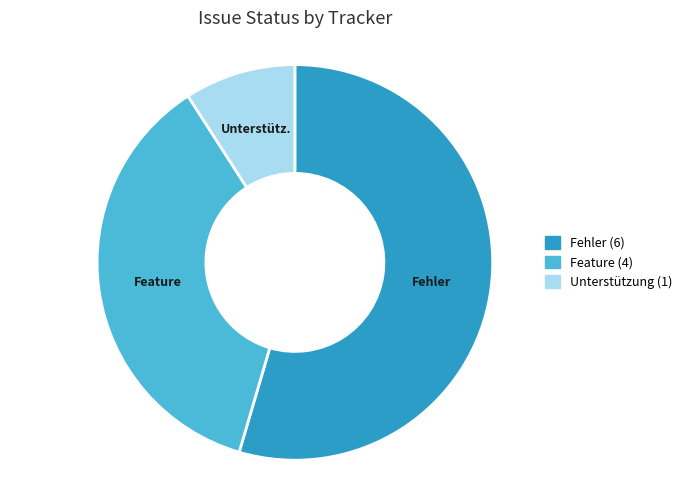

Does any single category account for the majority?

Yes